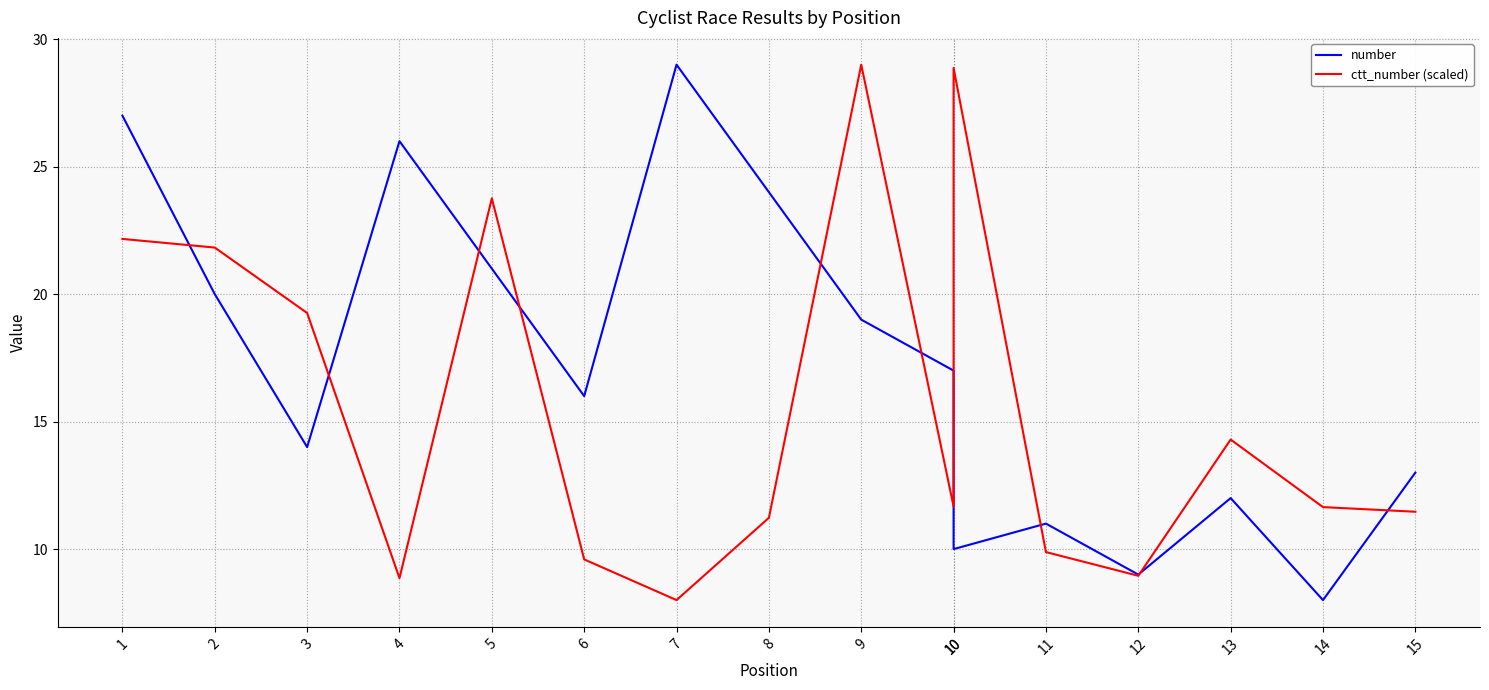

True or false: ctt_number (scaled) has more than 1 points higher than both neighbors.

True